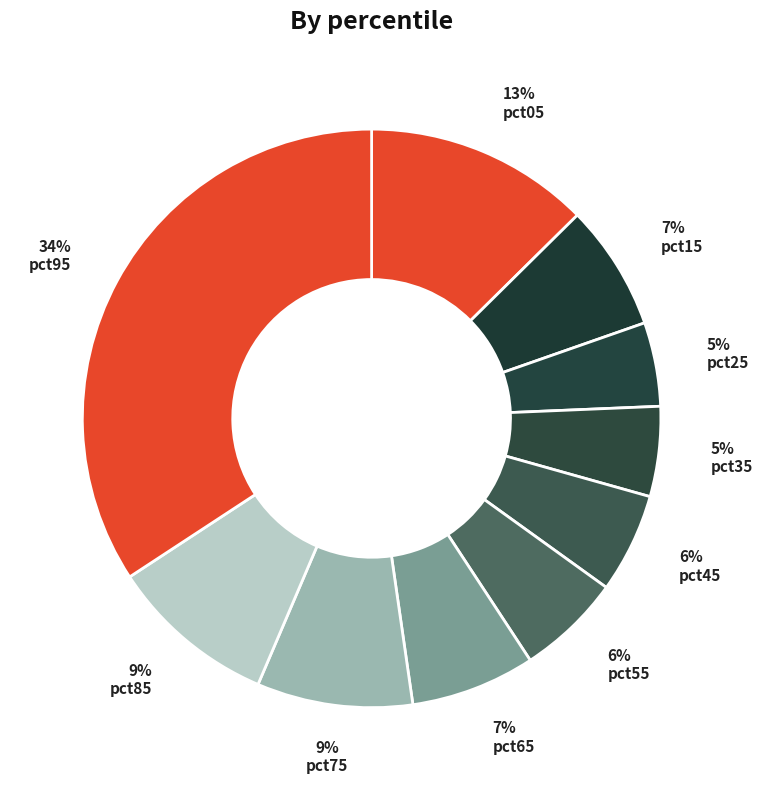

Is there a majority slice in this chart?

No